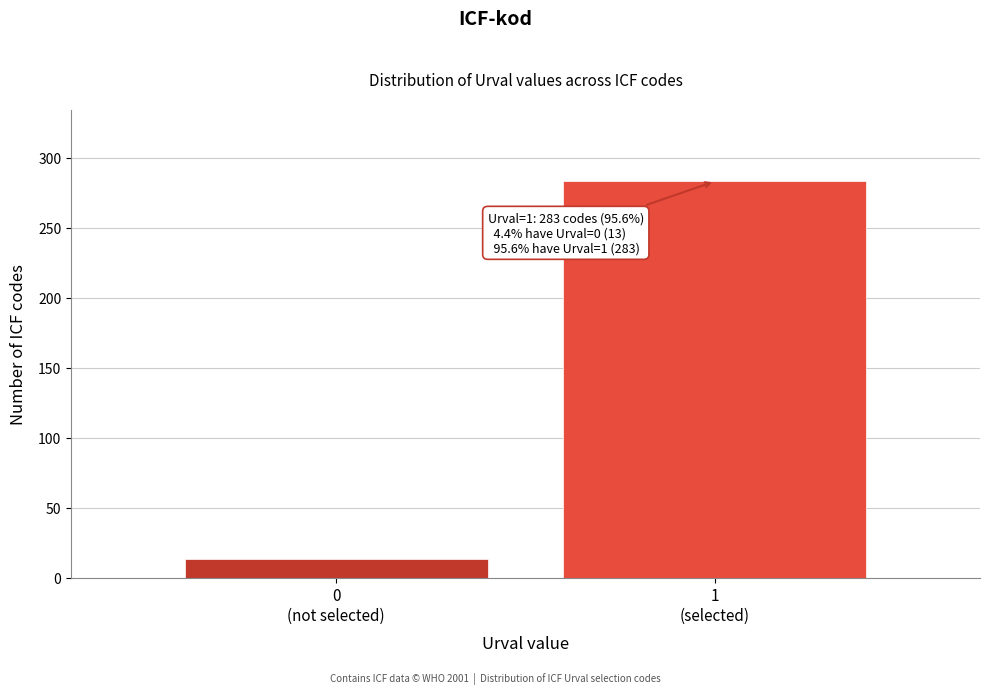

Reading right to left, what are all the values shown in this chart?

283	13